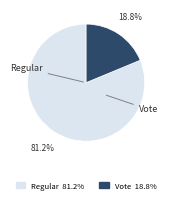

To the nearest percent, what is the difference between the Vote and Regular slice percentages?

62%